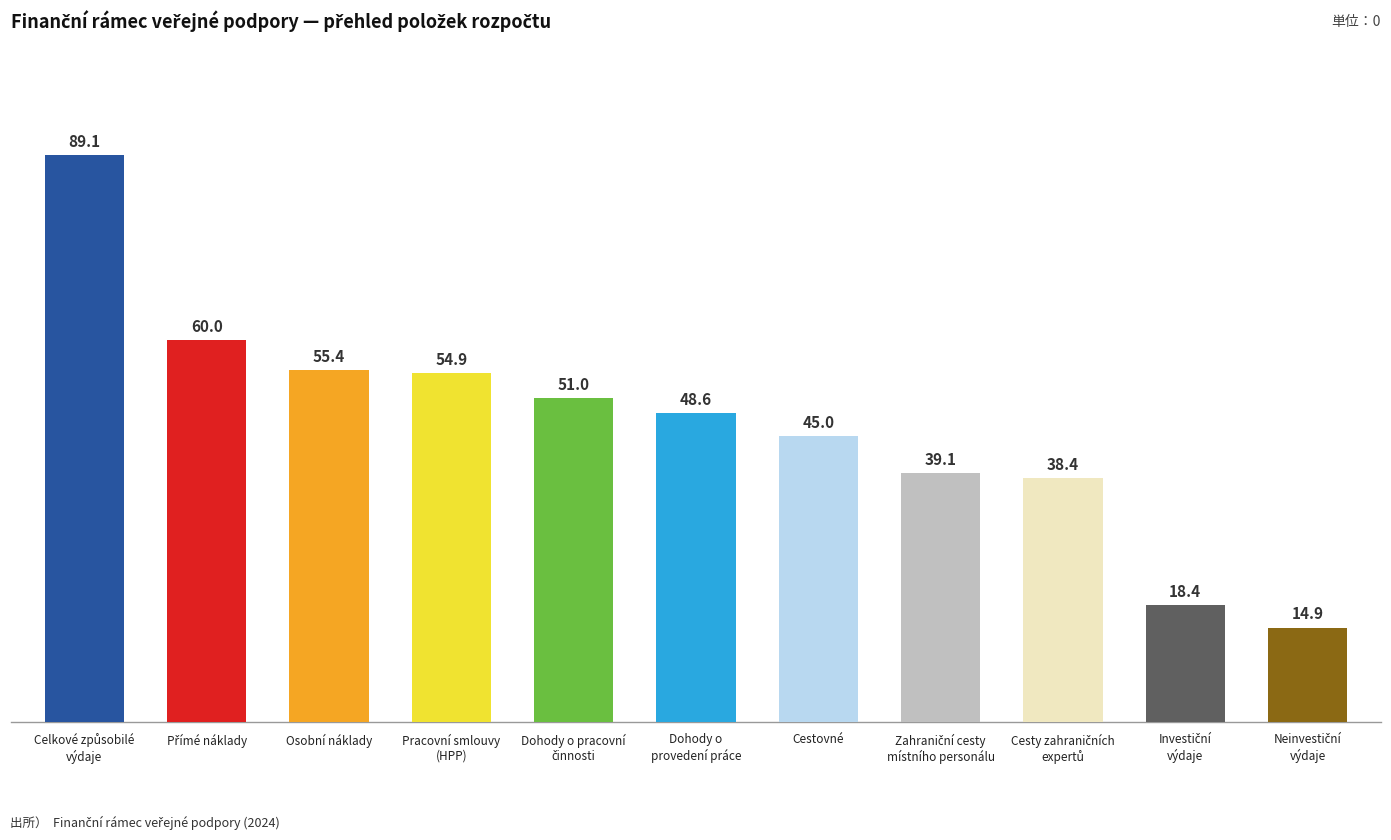

Reading left to right, extract all data points from this chart.

89.1	60.0	55.4	54.9	51.0	48.6	45.0	39.1	38.4	18.4	14.9